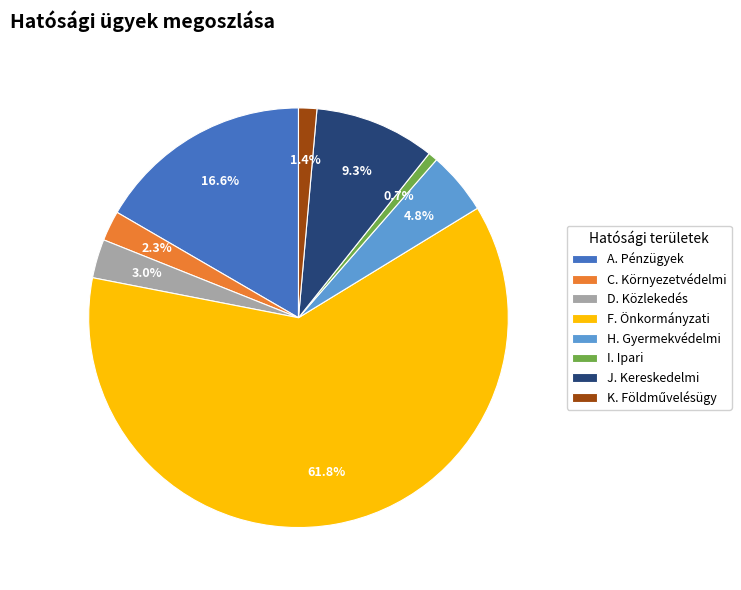

To the nearest percent, what is the average slice percentage?

12%